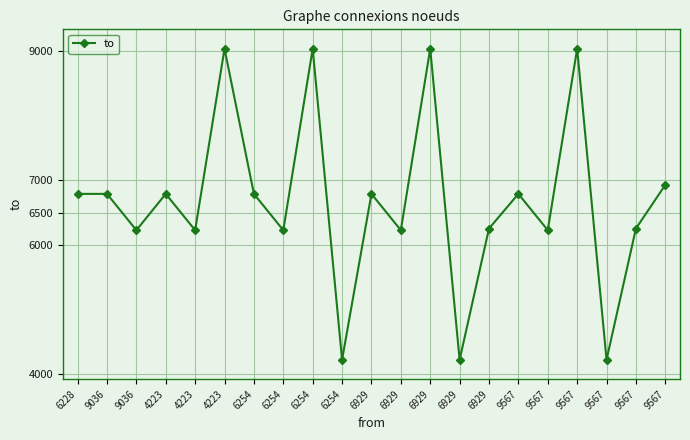

How many data points are less than 6790?

10